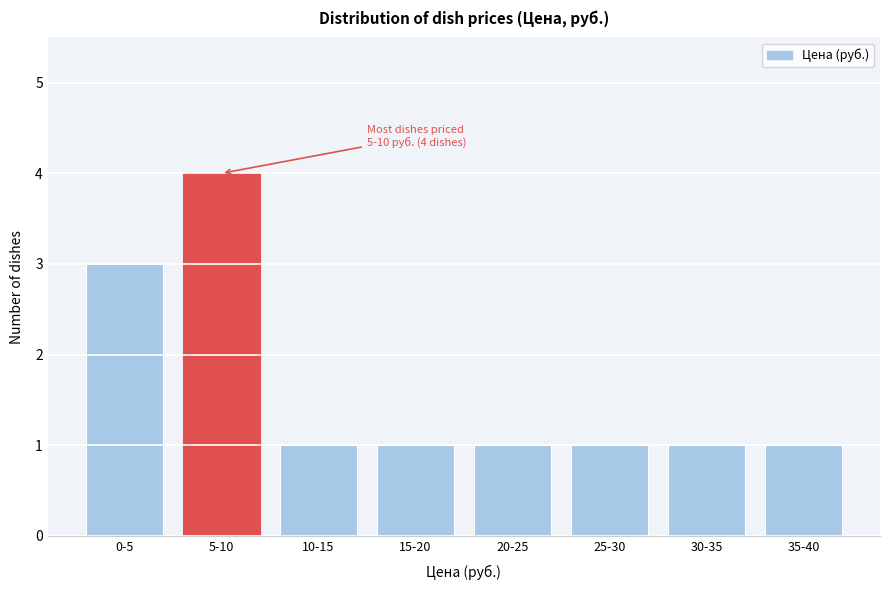

Reading left to right, list all the values displayed in this chart.

3	4	1	1	1	1	1	1